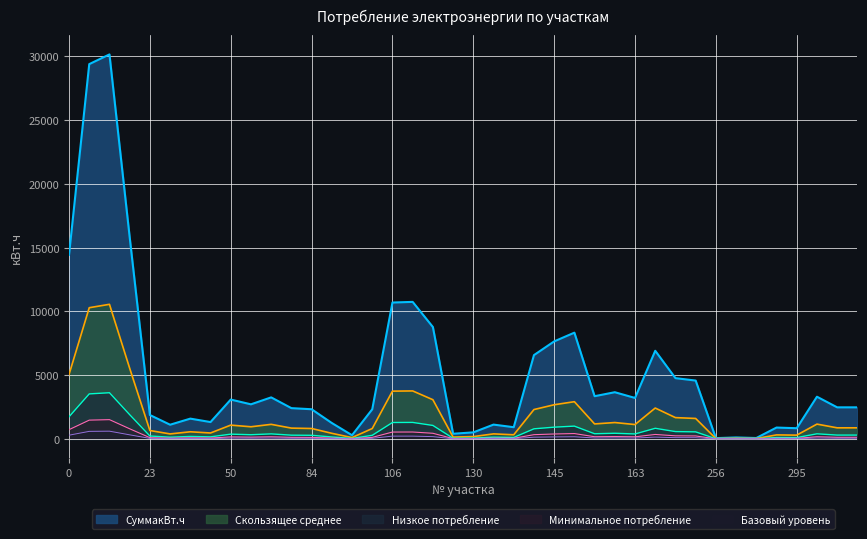

How many points are higher than both their immediate neighbors (excluding endpoints)?

12